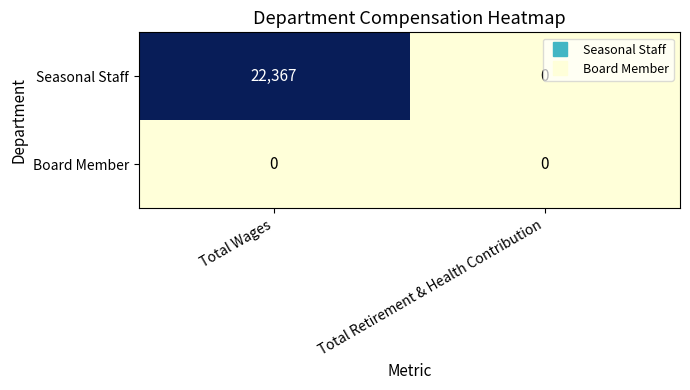

Which series has the widest spread of values?

Seasonal Staff